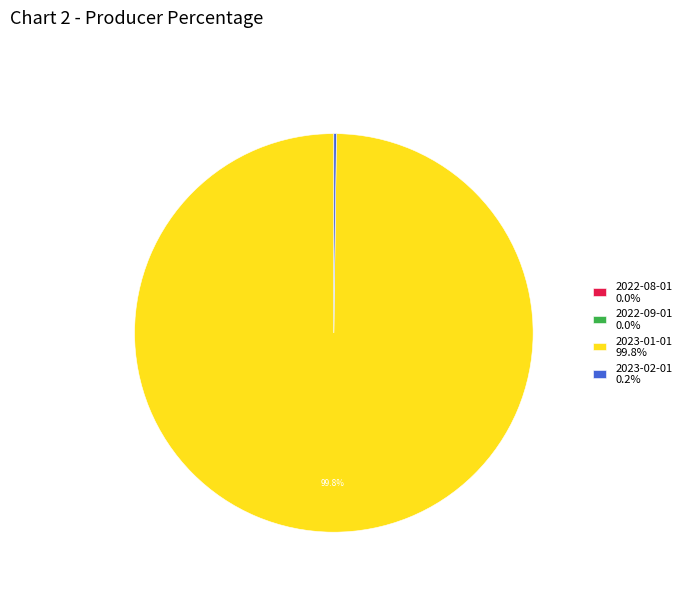

Does 2023-01-01 99.8% represent more than half of the total?

Yes